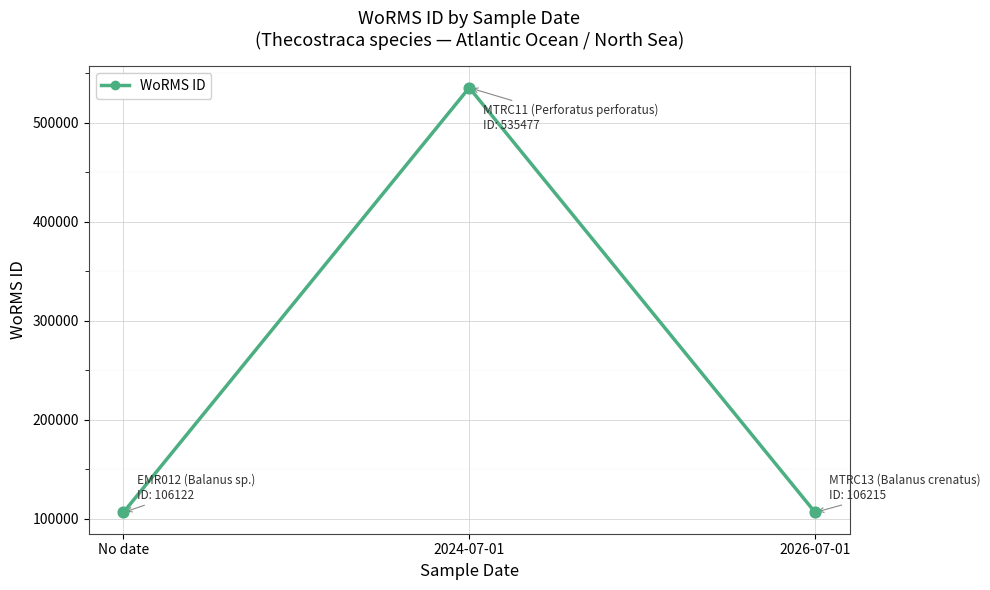

Approximately how many times larger is the value at 2026-07-01 compared to No date?

1.0